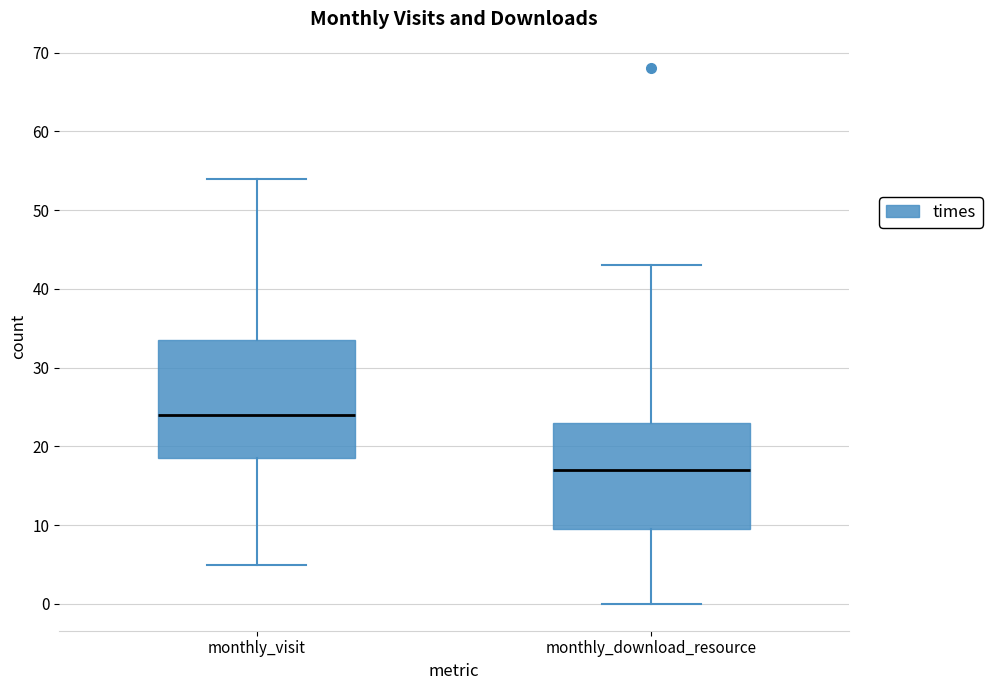

Which box's median line is the highest?

monthly_visit